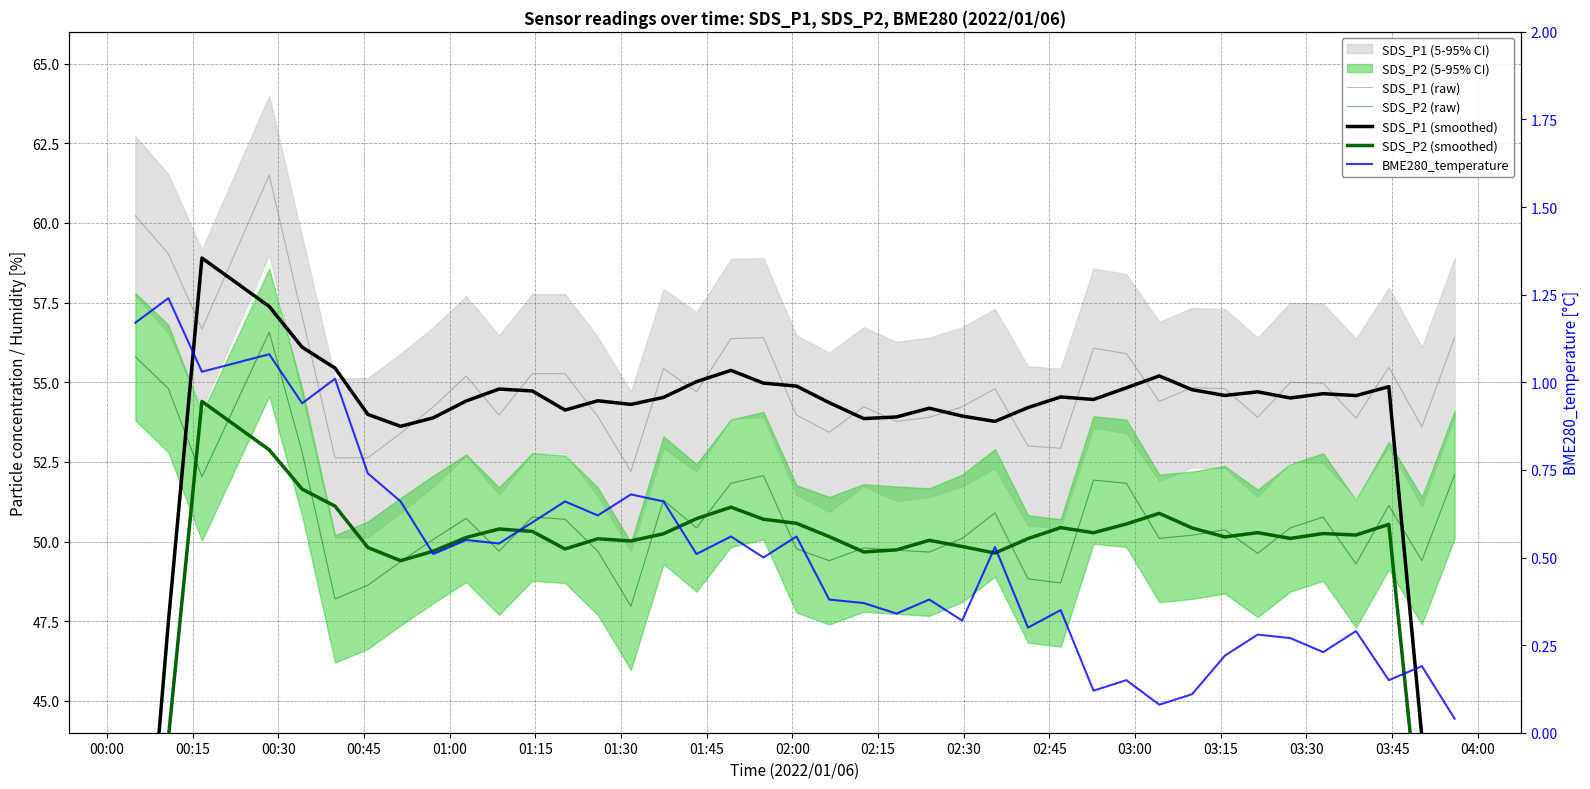

What is the value of the SDS_P1 (raw) point at the 20th from the left?

54.0